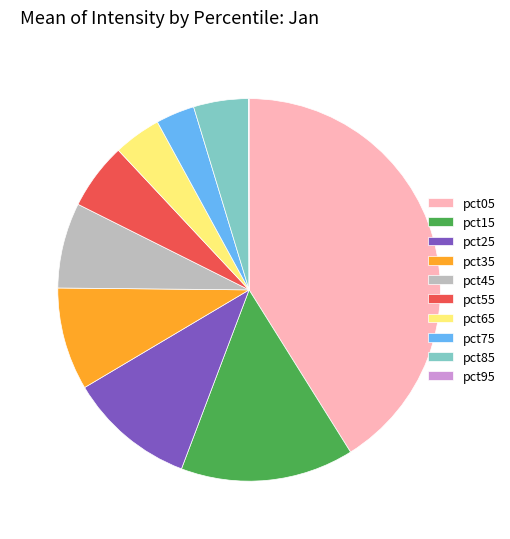

Does any single category account for the majority?

No